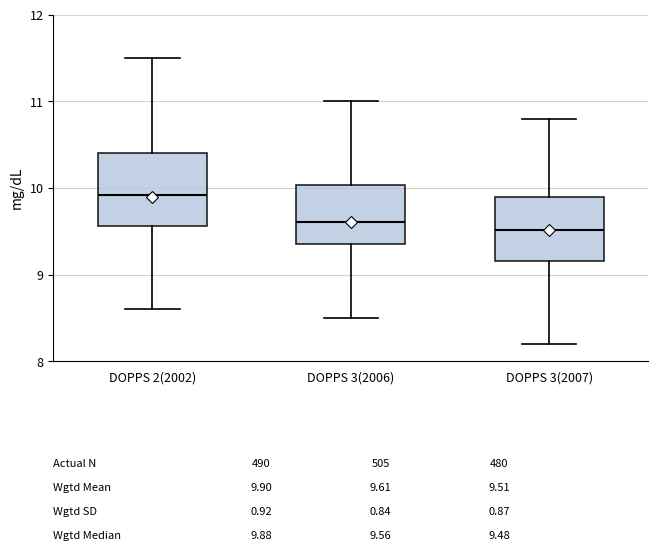

Which box's median line is the highest?

DOPPS 2(2002)